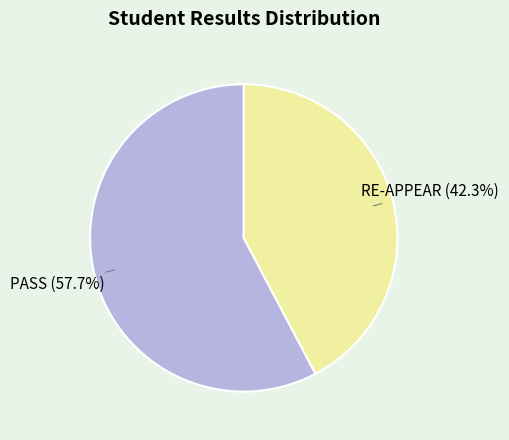

Which slice is the largest?

PASS